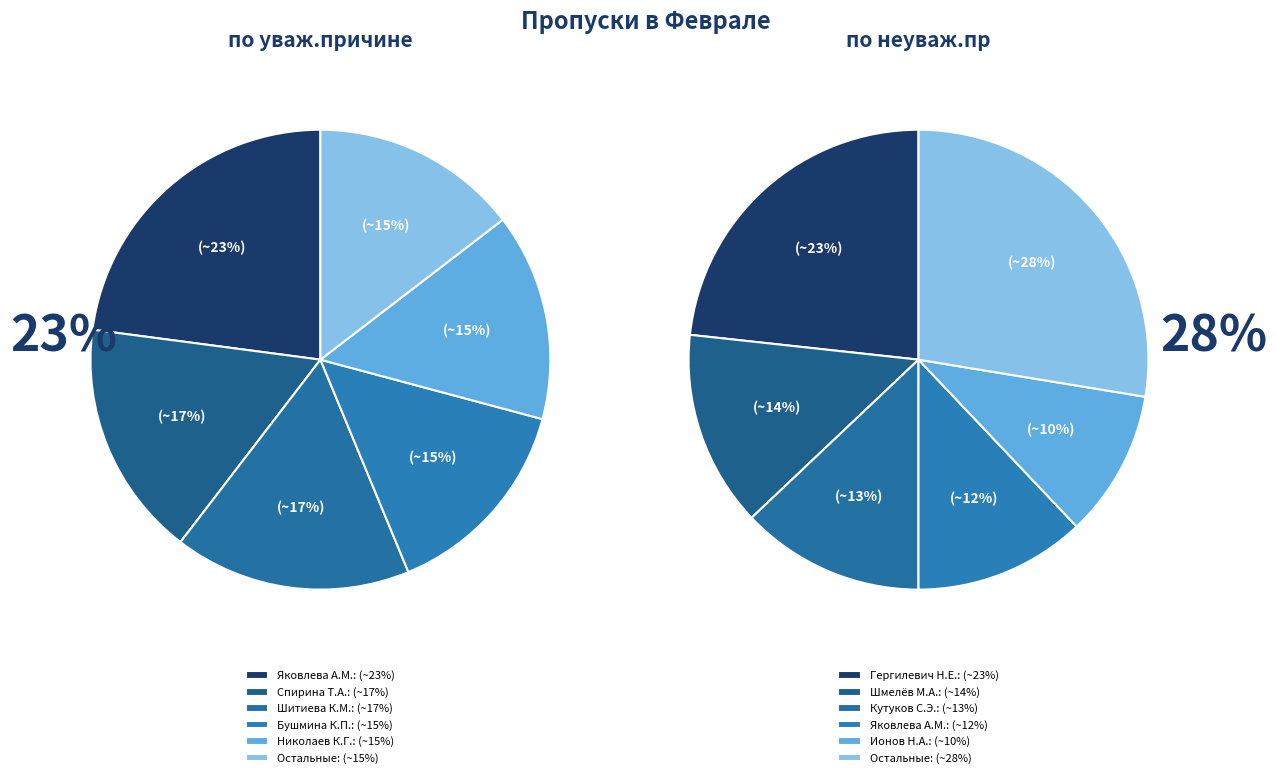

The Меселов М.А. slice represents 1% of the pie. True or false?

False